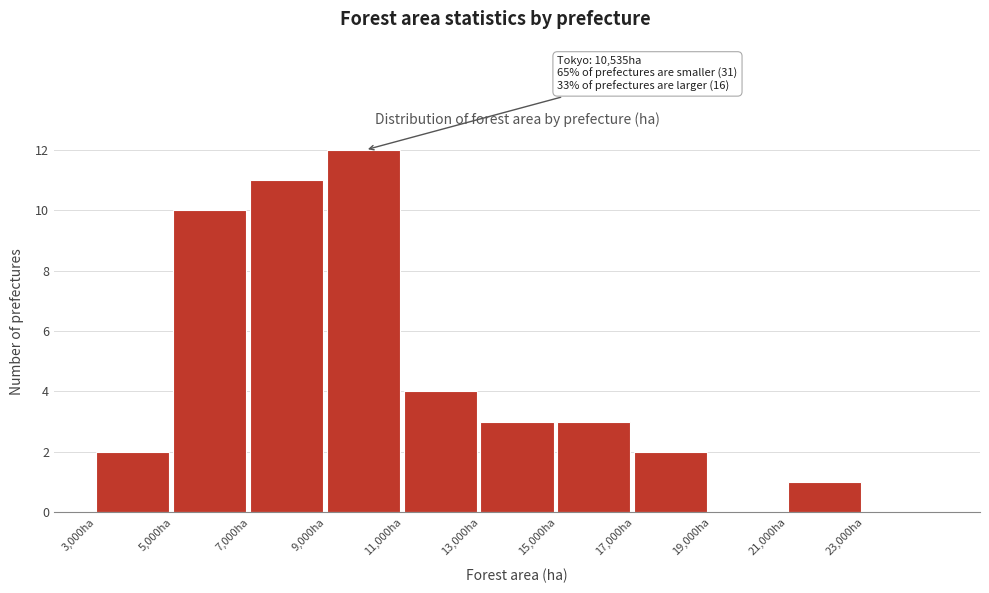

Over which range of the x-axis is the bar tallest?

9000 to 11000